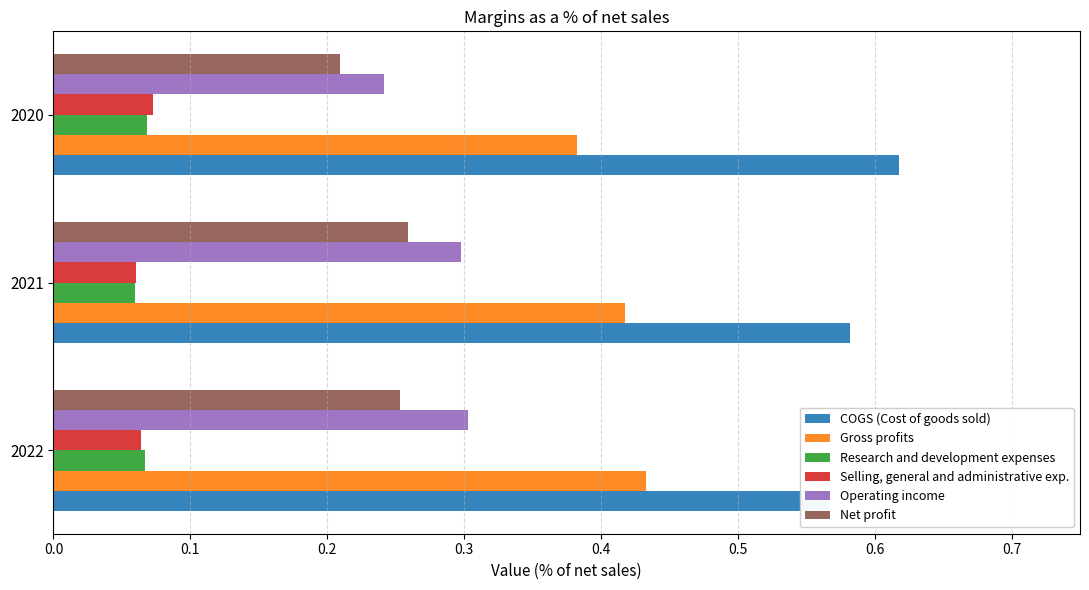

Are the bars horizontal?

Yes